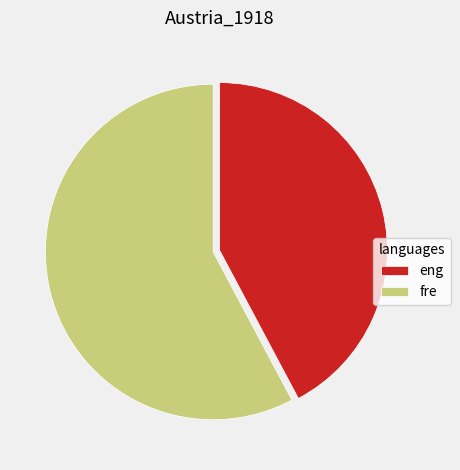

True or false: fre accounts for 58% of the total.

True